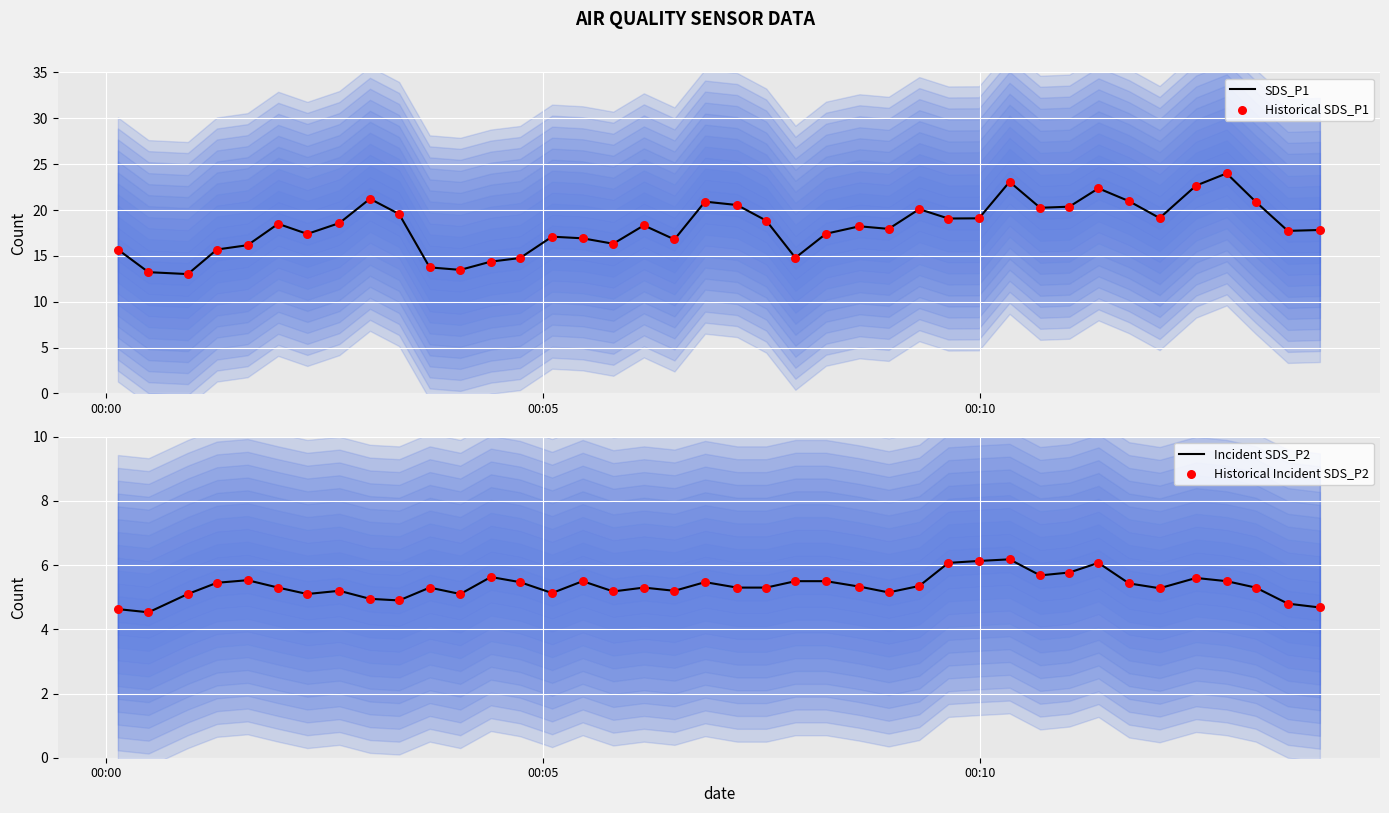

Which series reaches the minimum Y coordinate?

Incident SDS_P2